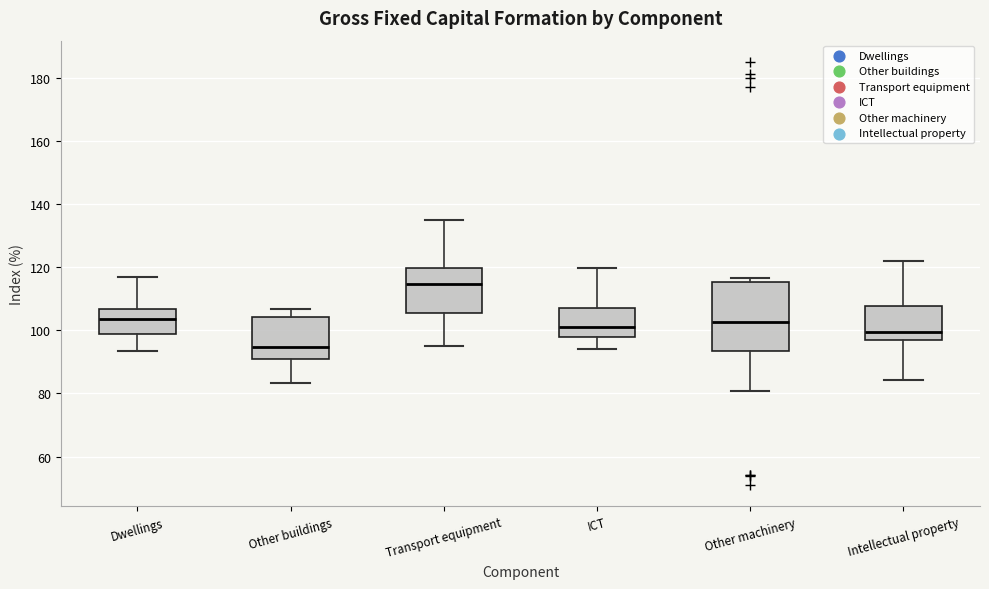

Comparing the boxes themselves (not the whiskers), which one is the tallest?

Other machinery